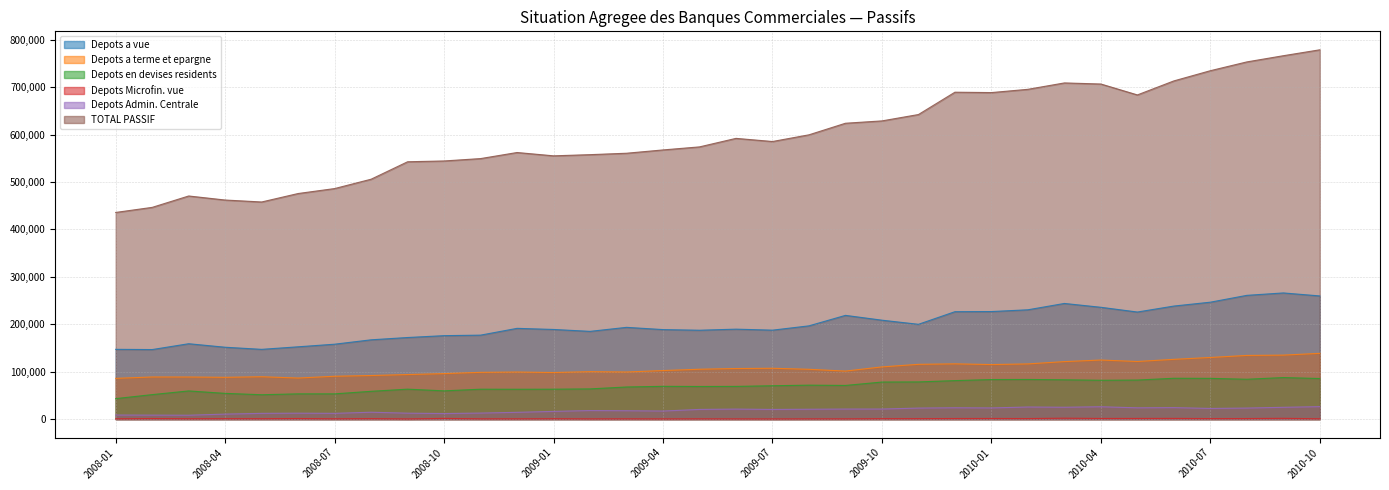

Which series has the largest total across all categories?

TOTAL PASSIF